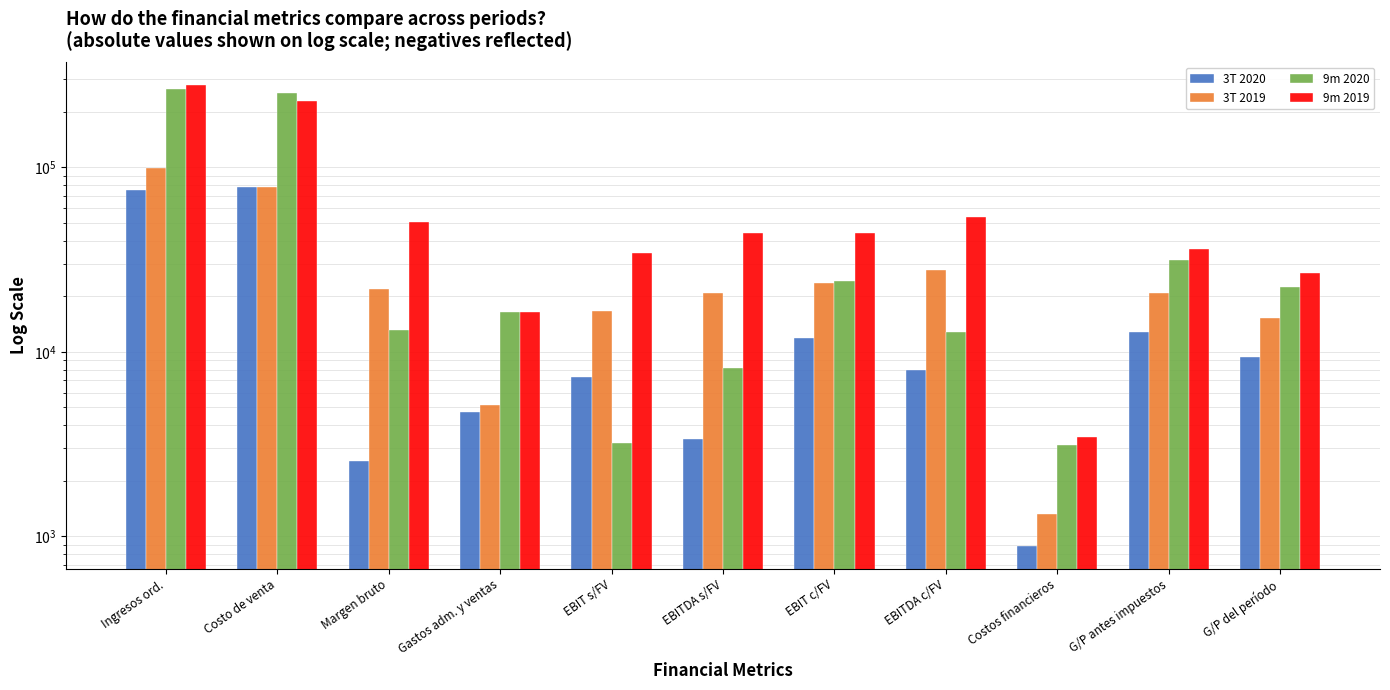

At which label is 9m 2020 closest to 134991?

G/P antes impuestos